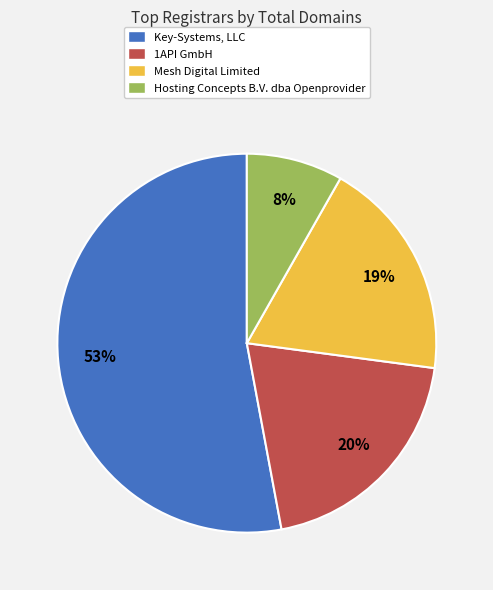

How many segments does this pie chart have?

4